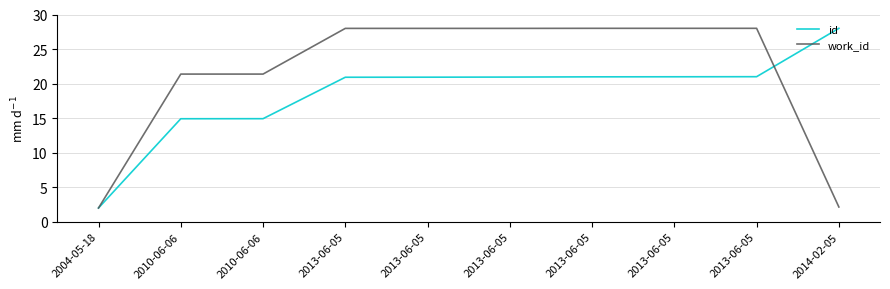

At which category does the chart reach its peak across all series?

2014-02-05